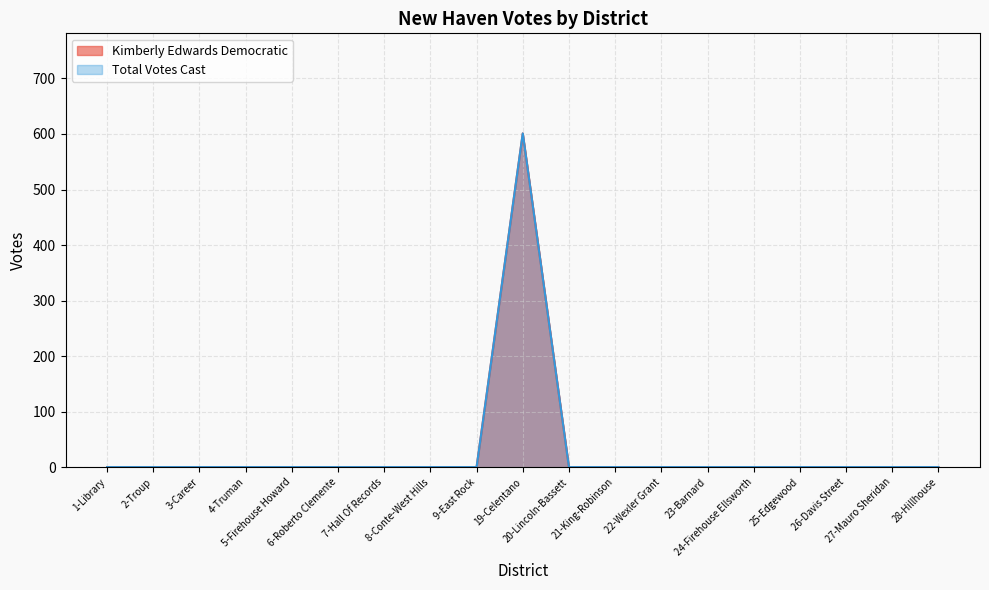

Reading left to right, transcribe all the data shown in this chart.

Kimberly Edwards Democratic: 0	0	0	0	0	0	0	0	0	601	0	0	0	0	0	0	0	0	0
Total Votes Cast: 0	0	0	0	0	0	0	0	0	601	0	0	0	0	0	0	0	0	0